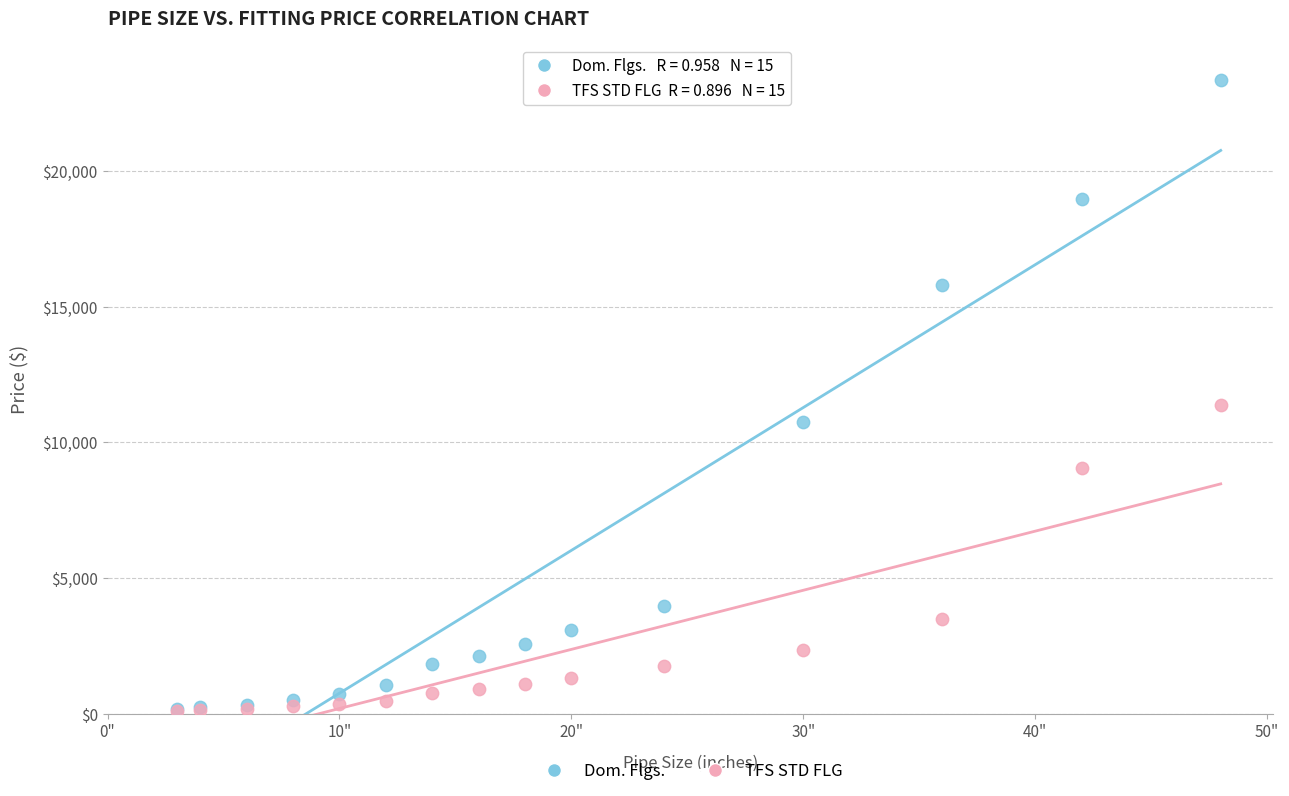

What are all the series names shown in the legend?

Dom. Flgs., TFS STD FLG